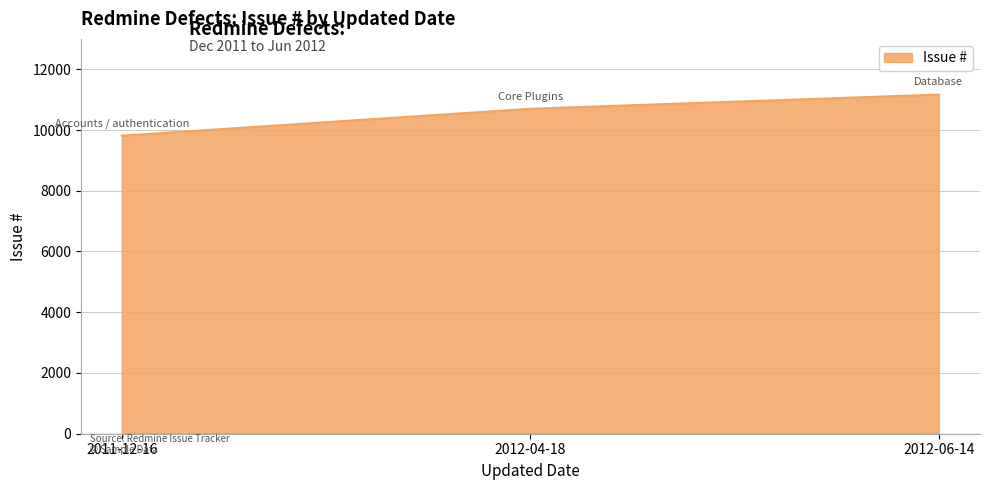

What is the ratio of the value at 2012-04-18 to the value at 2012-06-14?

1.0